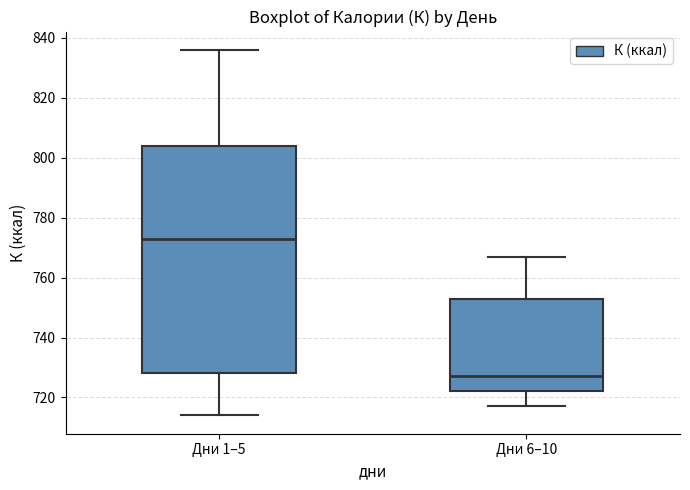

Reading left to right, transcribe this box plot: for each box, give where its median line is, the range the box spans, and where its two whiskers end, as read against the y-axis. The values are not printed on the chart, so give them approximately, as read against the axis.

Дни 1–5: median 774, box 728 to 804, whiskers 714 to 836
Дни 6–10: median 728, box 722 to 754, whiskers 718 to 768